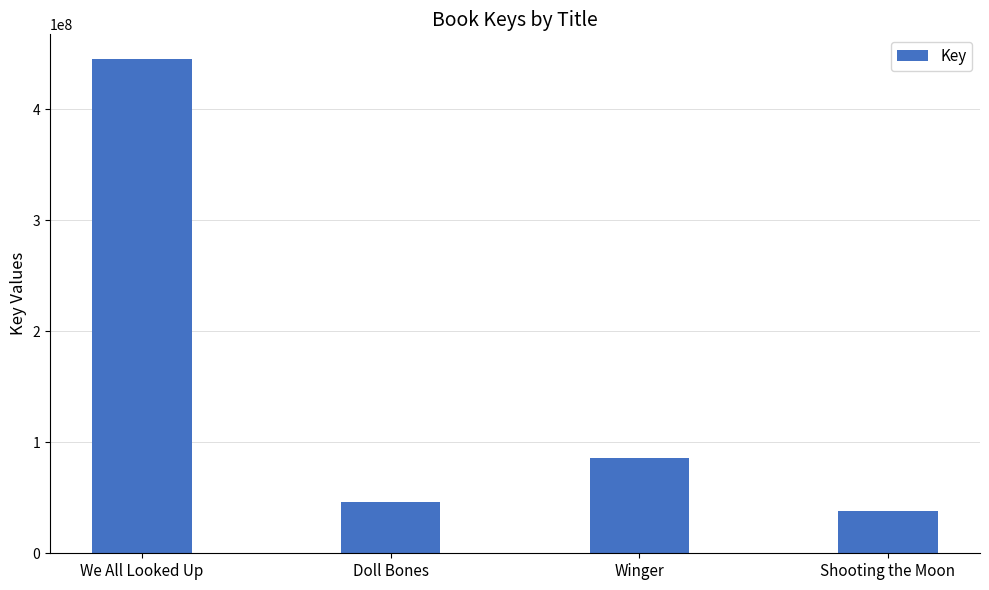

What is the sum of the values at Winger and Doll Bones?

132643893